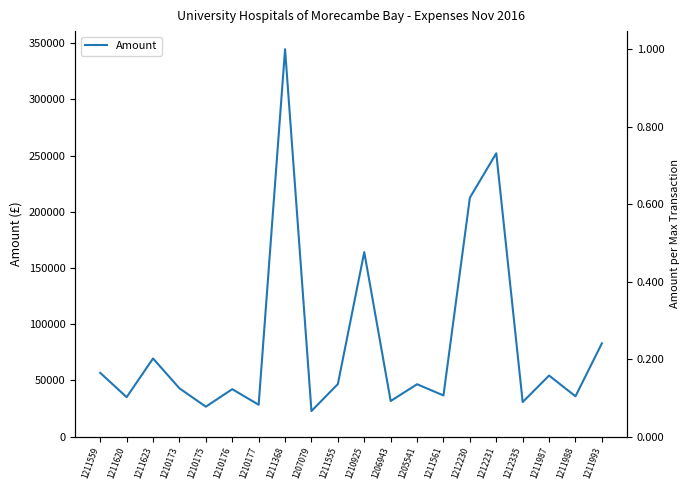

Rank the categories by value from highest to lowest.

1211368, 1212231, 1212230, 1210925, 1211993, 1211623, 1211559, 1211987, 1211555, 1205541, 1210173, 1210176, 1211561, 1211988, 1211620, 1206943, 1212335, 1210177, 1210175, 1207079